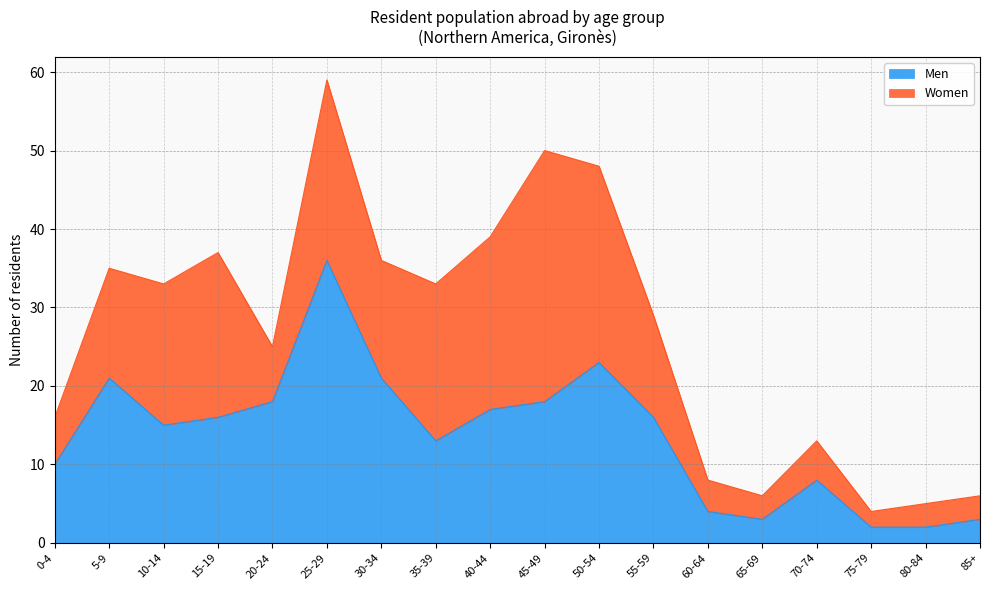

Rank the categories by value from highest to lowest.

25-29, 50-54, 5-9, 30-34, 20-24, 45-49, 40-44, 15-19, 55-59, 10-14, 35-39, 0-4, 70-74, 60-64, 65-69, 85+, 75-79, 80-84